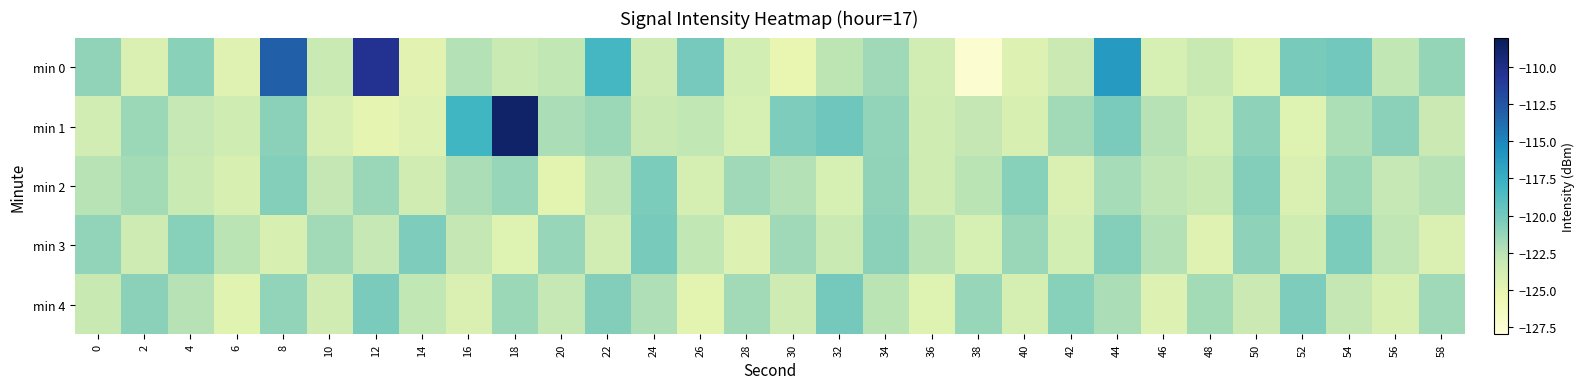

At which category is the sum across all series the highest?

18